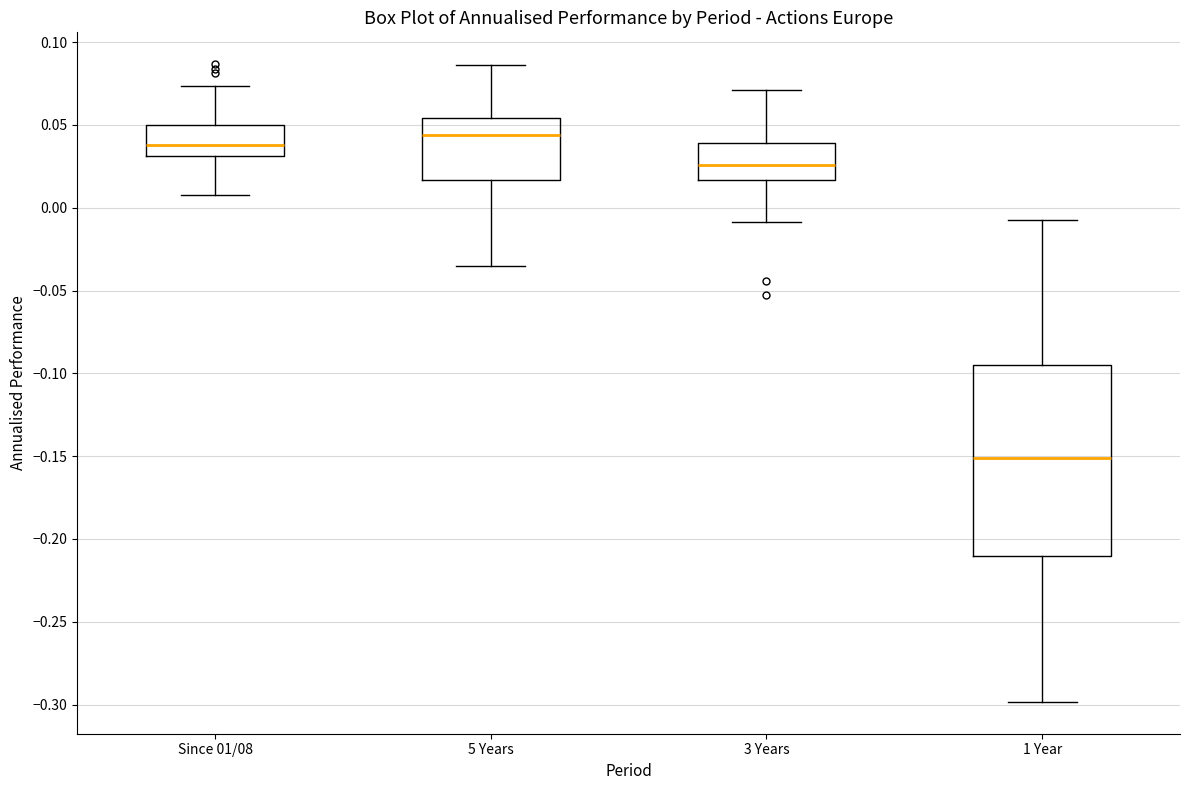

Reading left to right, read every box against the y-axis: the position of its median line, the range the box covers, and the ends of its whiskers. The values are not printed on the chart, so give them approximately, as read against the axis.

Since 01/08: median 0.040, box 0.030 to 0.050, whiskers 0.010 to 0.075
5 Years: median 0.045, box 0.015 to 0.055, whiskers -0.035 to 0.085
3 Years: median 0.025, box 0.015 to 0.040, whiskers -0.010 to 0.070
1 Year: median -0.150, box -0.210 to -0.095, whiskers -0.300 to -0.005